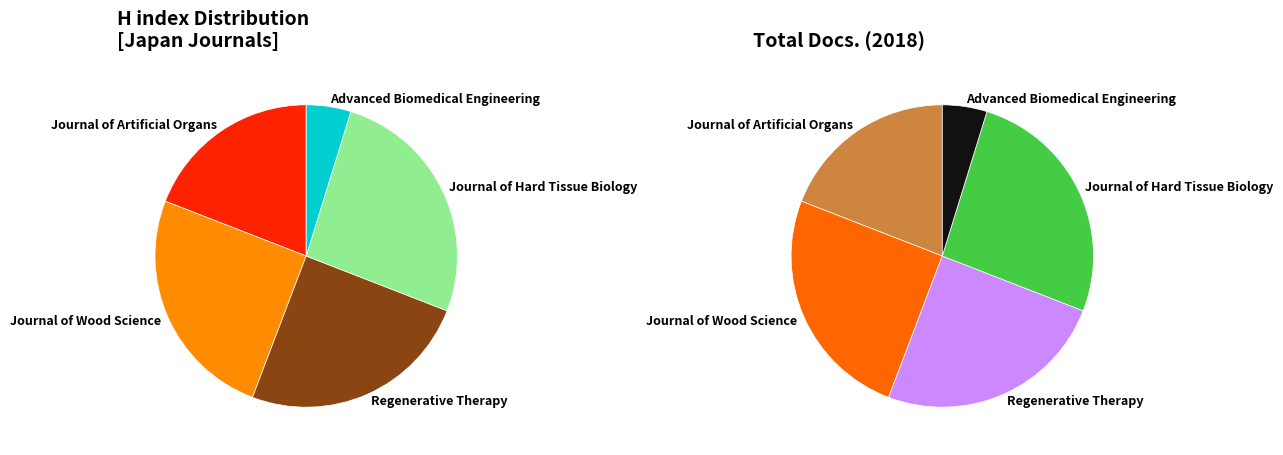

To the nearest percent, what percentage of the pie is Regenerative Therapy?

25%